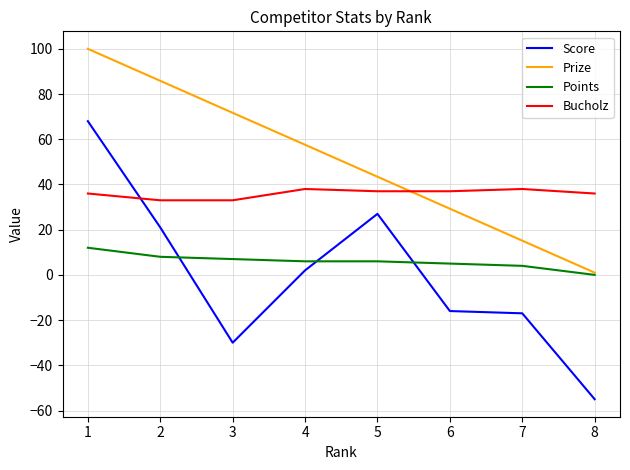

How many lines are shown in the chart?

4